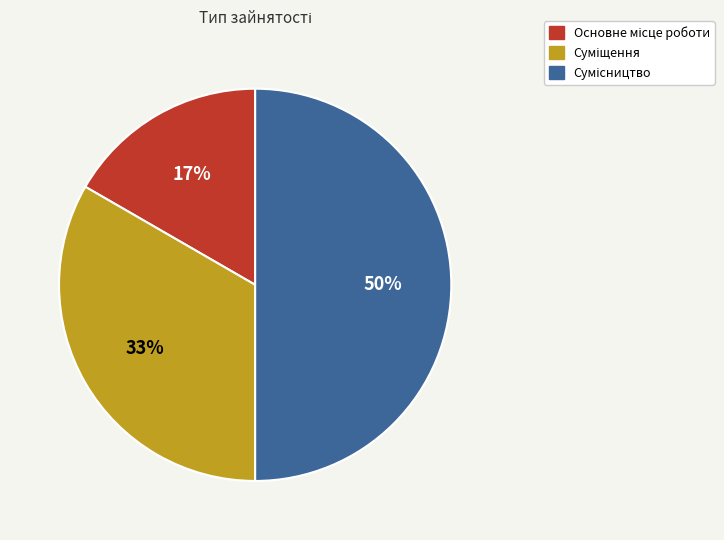

To the nearest percent, what is the average slice percentage?

33%